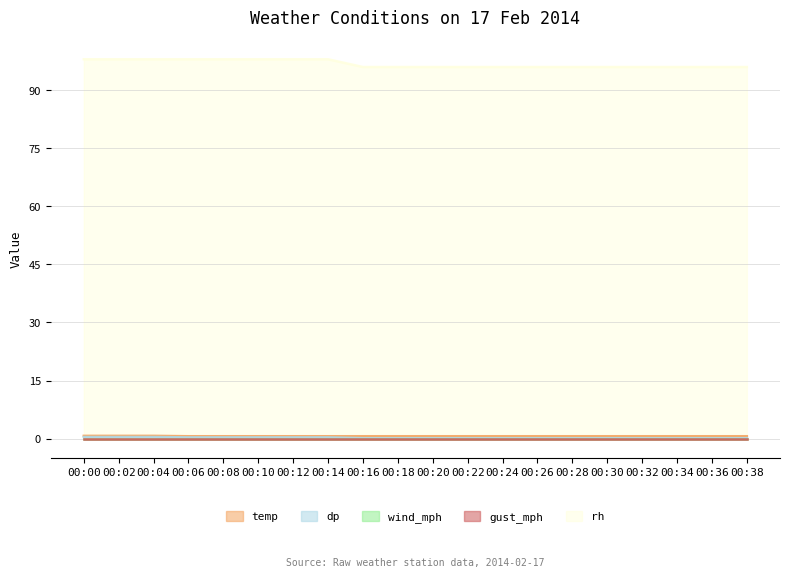

Which series has the largest total across all categories?

rh